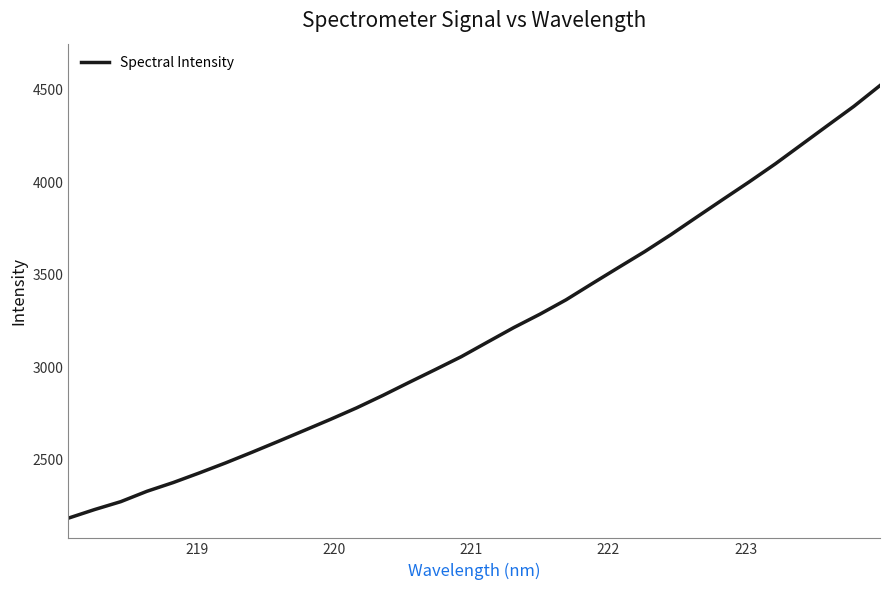

What is the minimum value shown in the chart?

2184.8